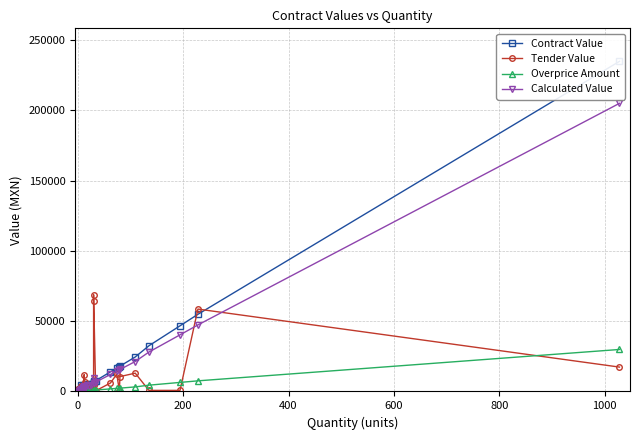

Reading right to left, transcribe all the data shown in this chart.

Contract Value: 234918.6	54903.4	46716.1	32508.6	24528.5	18002.6	17506.8	16652.4	13952.0	7651.1	7273.2	6838.2	6751.0	5625.8	4725.7	5428.8	3150.4	2925.4	2700.4	2700.4	2721.4	2700.4	2296.8	4802.4	2025.3	1800.3	1800.3	1575.2	1575.2	4547.2	1575.2	1350.2	1378.1	1350.2	1606.2	1125.2	1125.2	450.1	813.9	225.0
Tender Value: 17339.7	58627.0	761.4	761.4	13027.6	10576.5	466.9	12317.0	6027.1	467.4	68853.0	64320.8	4275.6	675.1	964.3	4524.0	6805.4	4500.6	3940.0	11813.2	453.6	63.5	2756.2	1067.2	2755.0	1432.7	1205.4	2149.1	2507.2	1299.2	358.2	675.1	459.4	3616.3	1269.0	482.2	1687.6	473.7	813.9	1775.3
Overprice Amount: 29878.8	7556.4	6429.6	4474.2	3230.1	2370.7	2070.4	2192.9	1837.3	1007.6	1043.3	-2574.9	889.0	740.9	622.3	880.3	414.9	385.2	355.6	355.6	-1043.9	355.6	147.0	1978.5	266.7	237.1	237.1	207.4	207.4	3151.0	207.4	177.8	88.2	177.8	90.0	148.2	148.2	59.3	383.9	29.6
Calculated Value: 205039.8	47346.9	40286.4	28034.4	21298.3	15631.8	15436.4	14459.4	12114.7	6643.5	6229.9	9413.1	5861.9	4884.9	4103.4	4548.5	2735.6	2540.2	2344.8	2344.8	3765.2	2344.8	2149.8	2823.9	1758.6	1563.2	1563.2	1367.8	1367.8	1396.2	1367.8	1172.4	1289.9	1172.4	1516.2	977.0	977.0	390.8	430.0	195.4